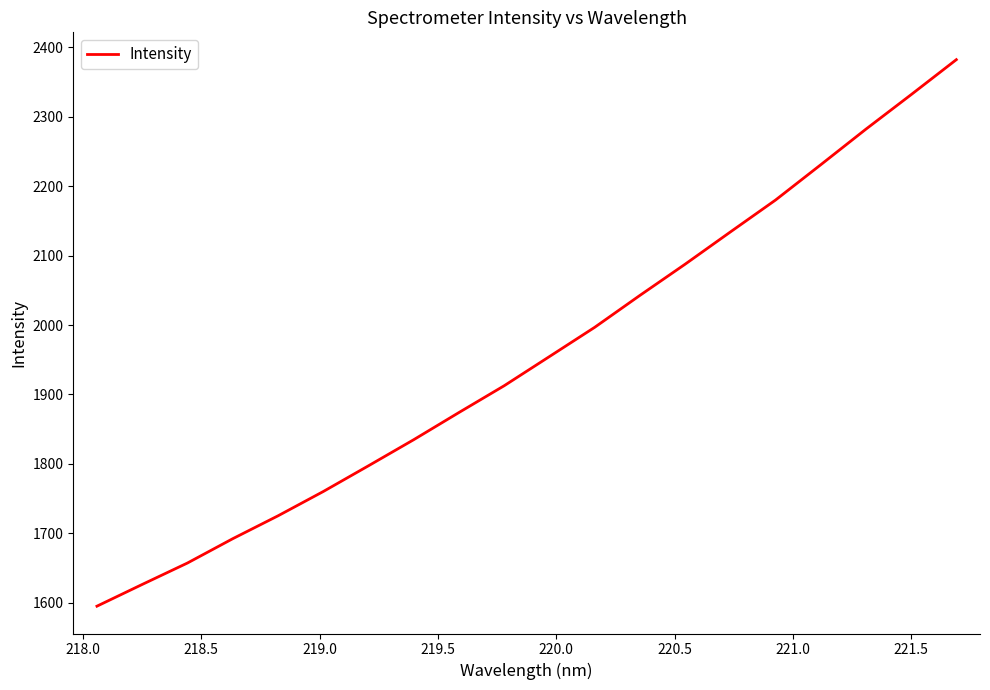

What is the difference between the maximum and minimum values?

787.5